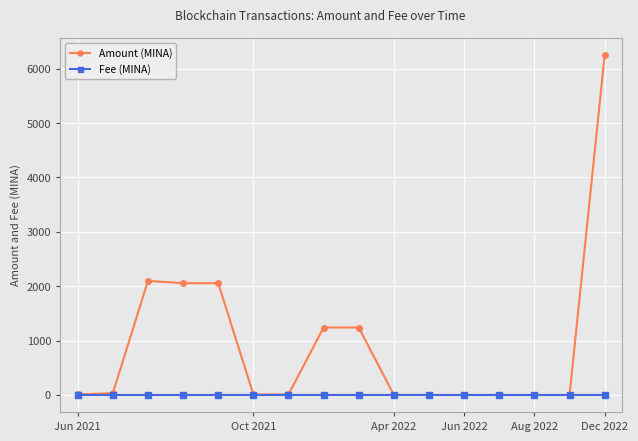

What is the difference between the maximum and minimum values in the Amount (MINA) series?

6253.1